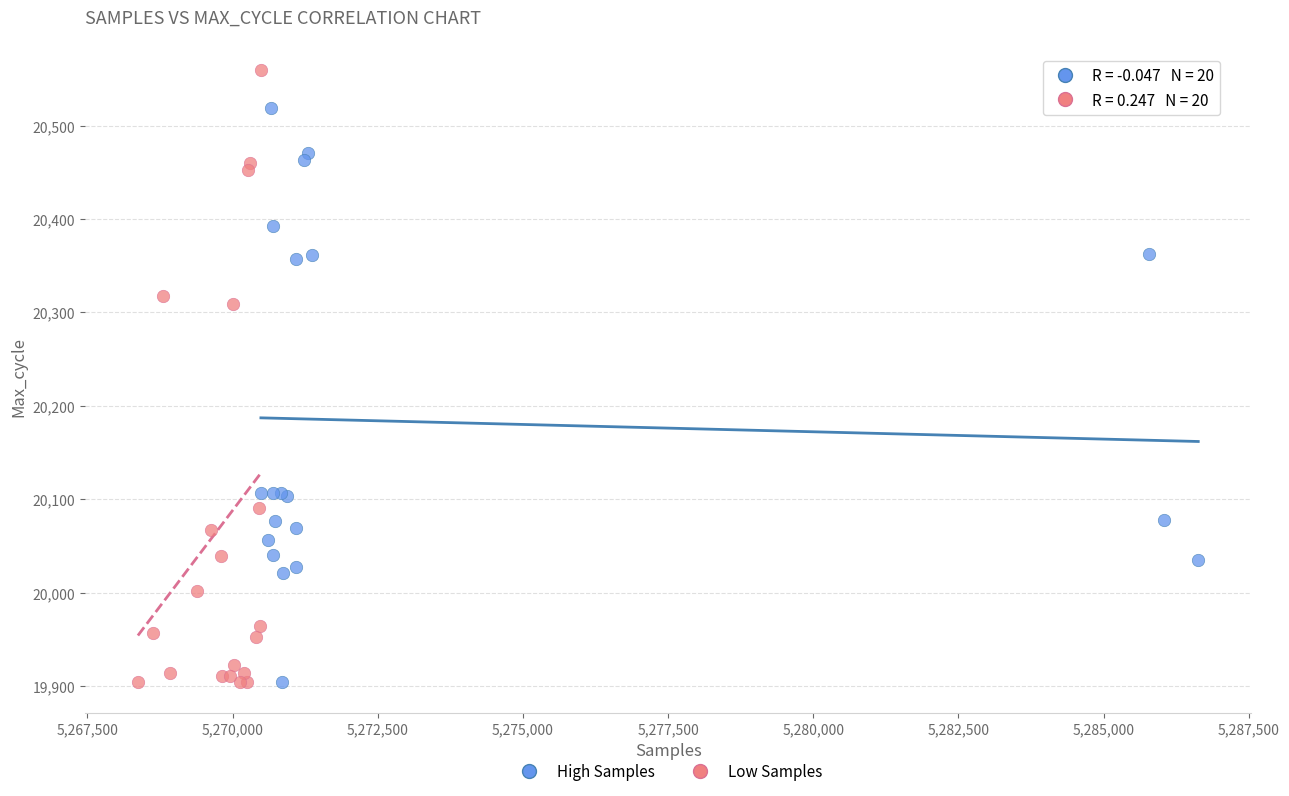

Which series contains the highest Y value?

Low Samples